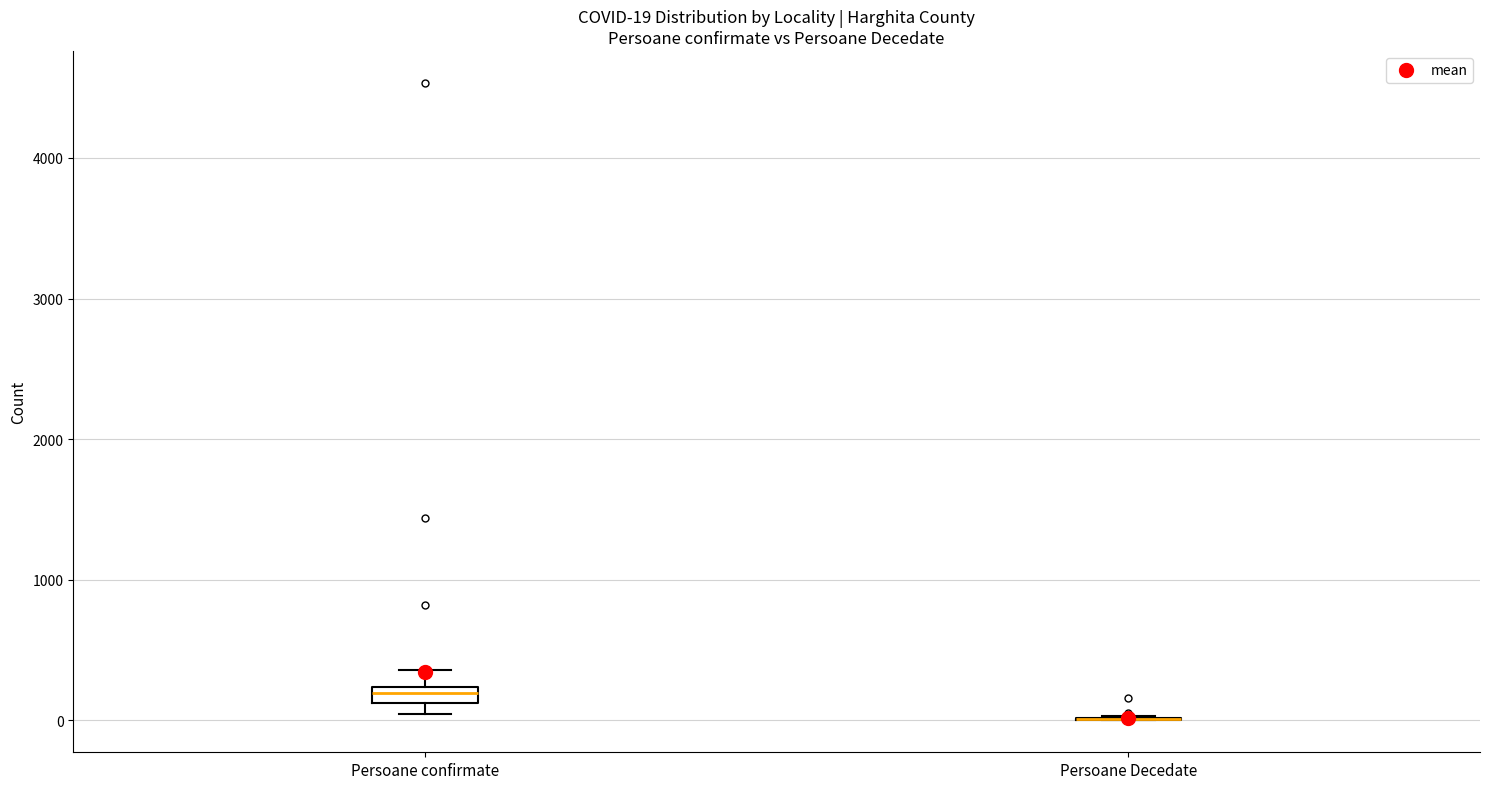

Which box is the tallest, from its lower edge to its upper edge?

Persoane confirmate